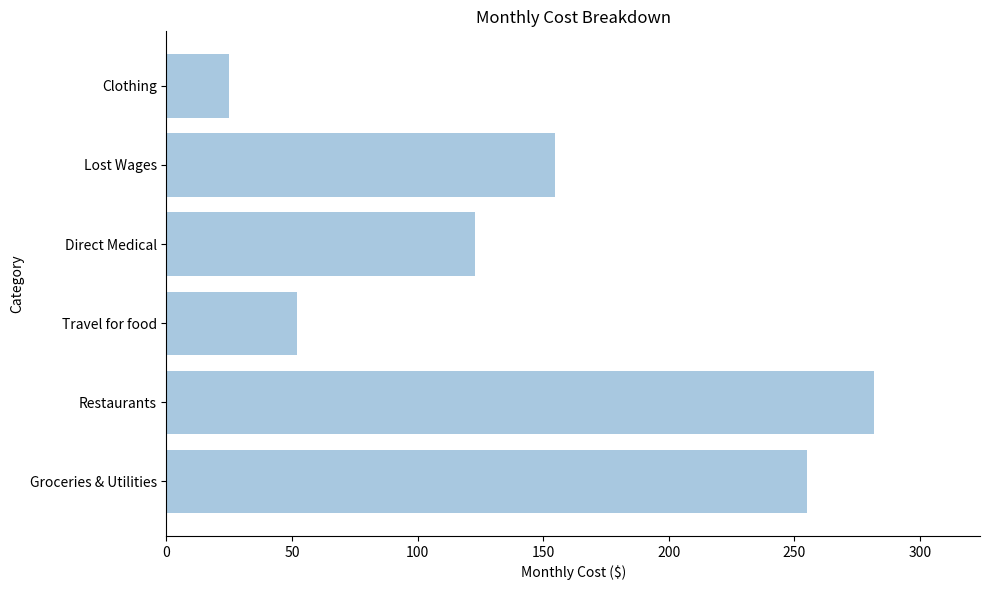

What value does the data have at Lost Wages?

154.6